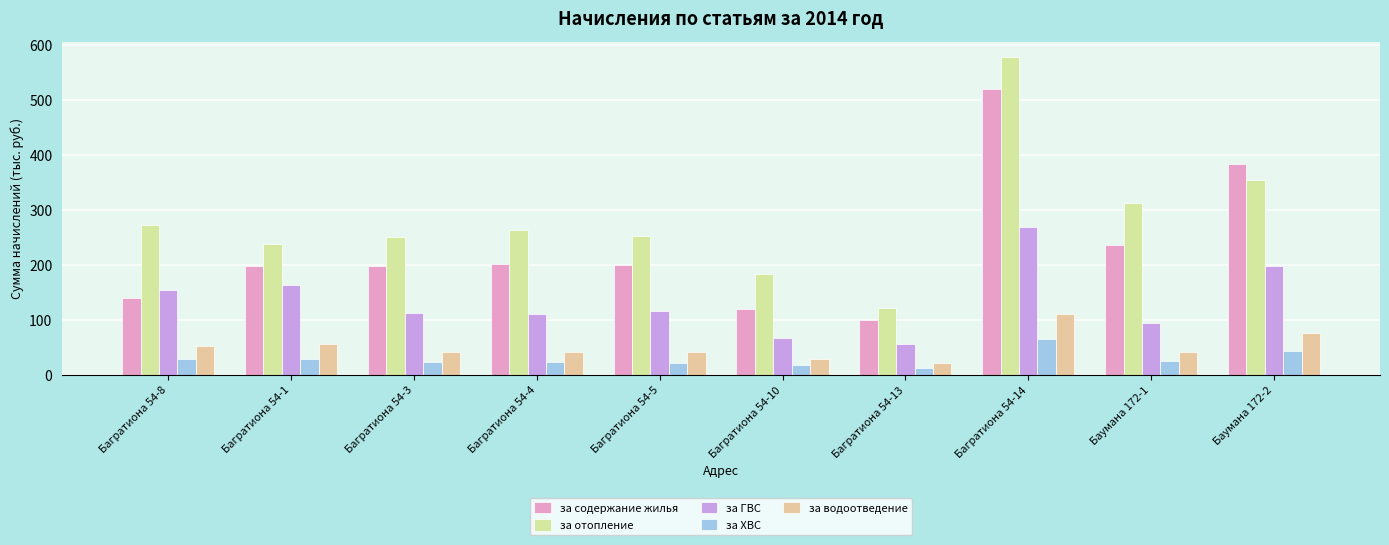

How many values in the за водоотведение series are below 42?

4